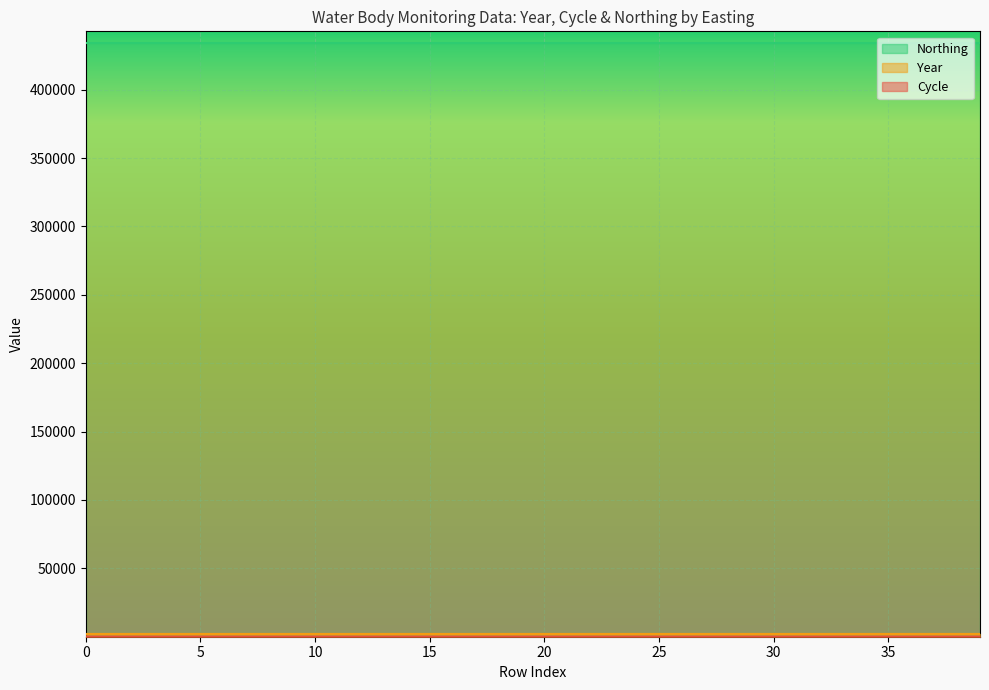

At how many categories does at least one series exceed 797?

40